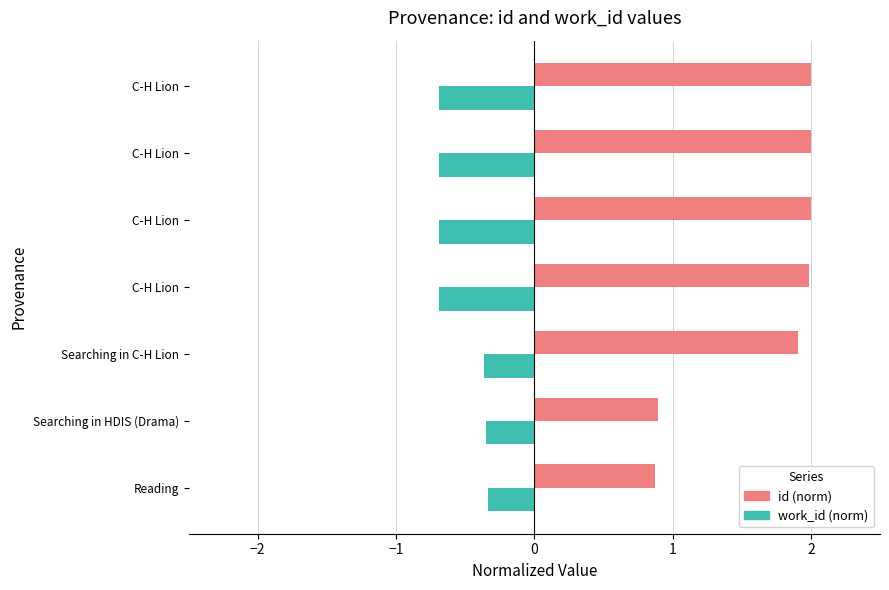

How many data points does each series have?

7